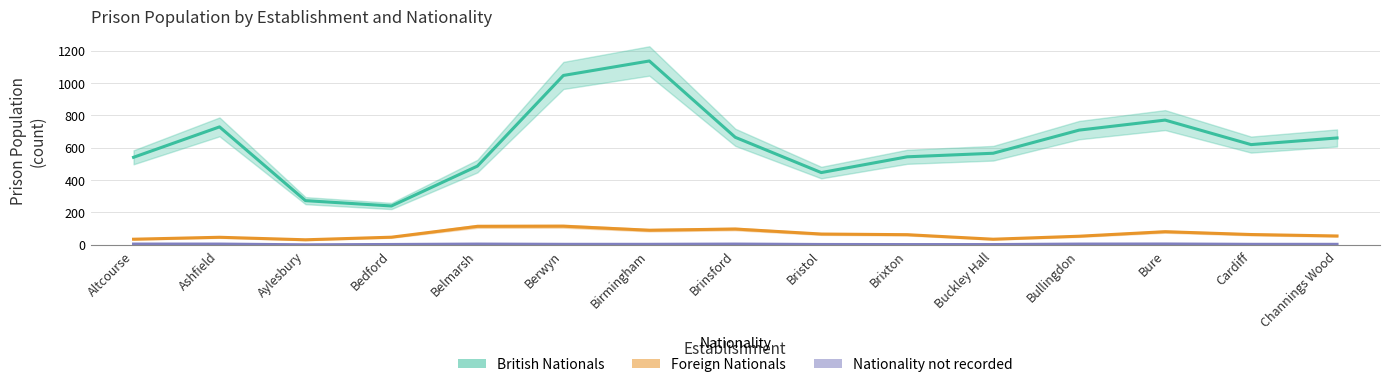

What is the spread (max minus min) of values at Bure?

766.0